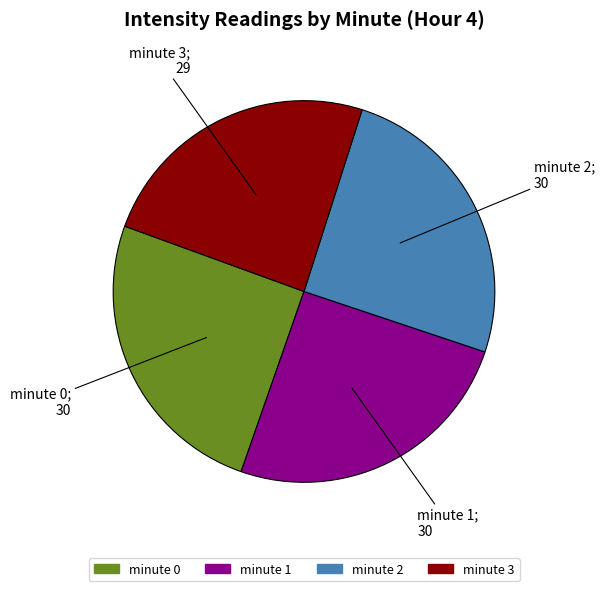

Does minute 2 account for over 50% of the chart?

No